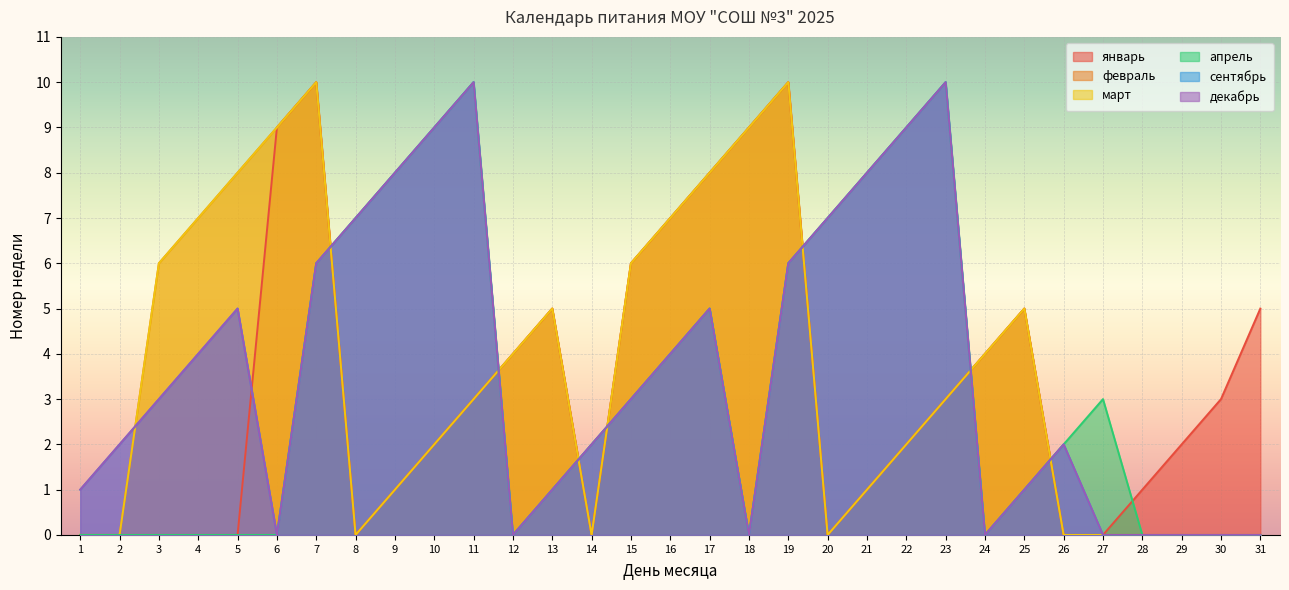

Where is the first local minimum for апрель?

12